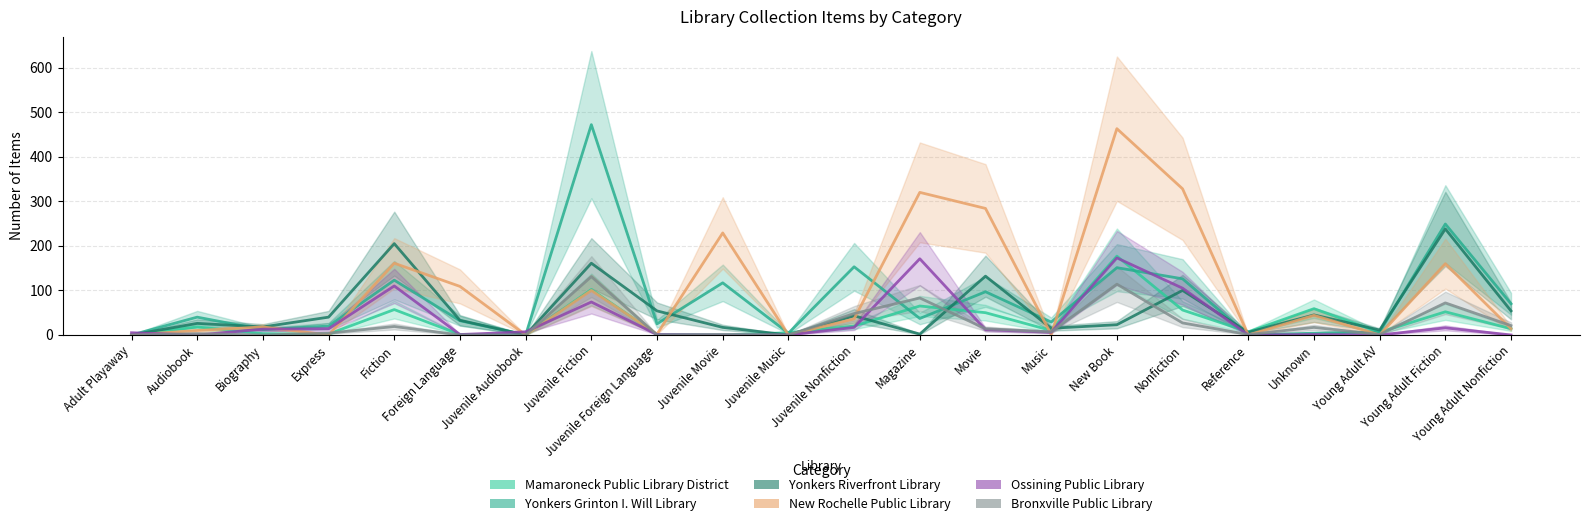

Where is the first local minimum for Mamaroneck Public Library District?

Express